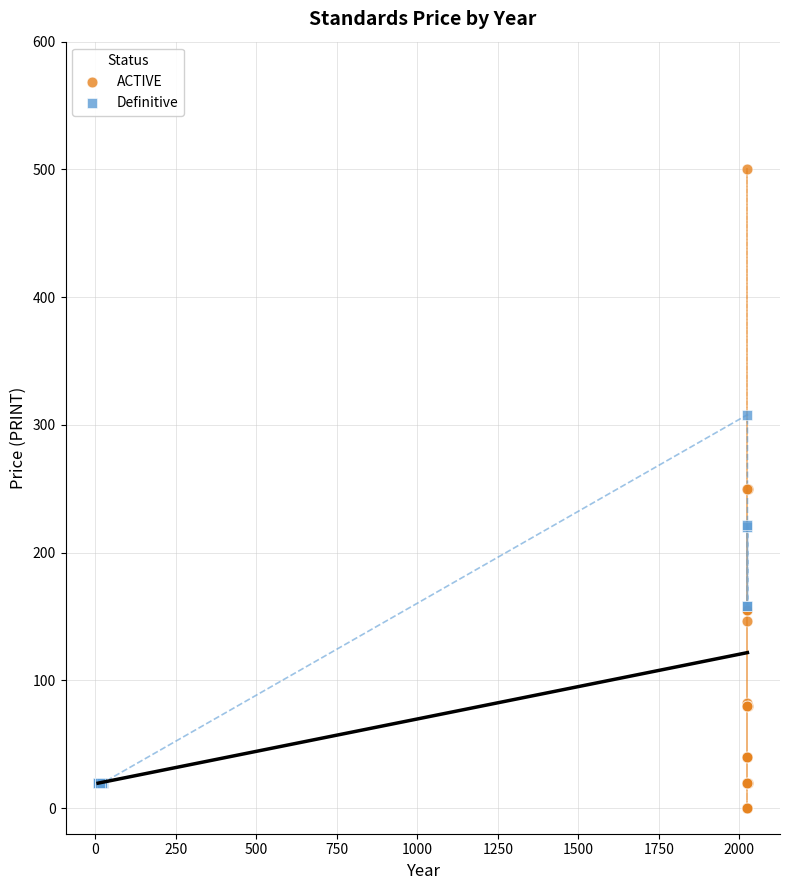

Which series has the widest spread of Y values?

ACTIVE